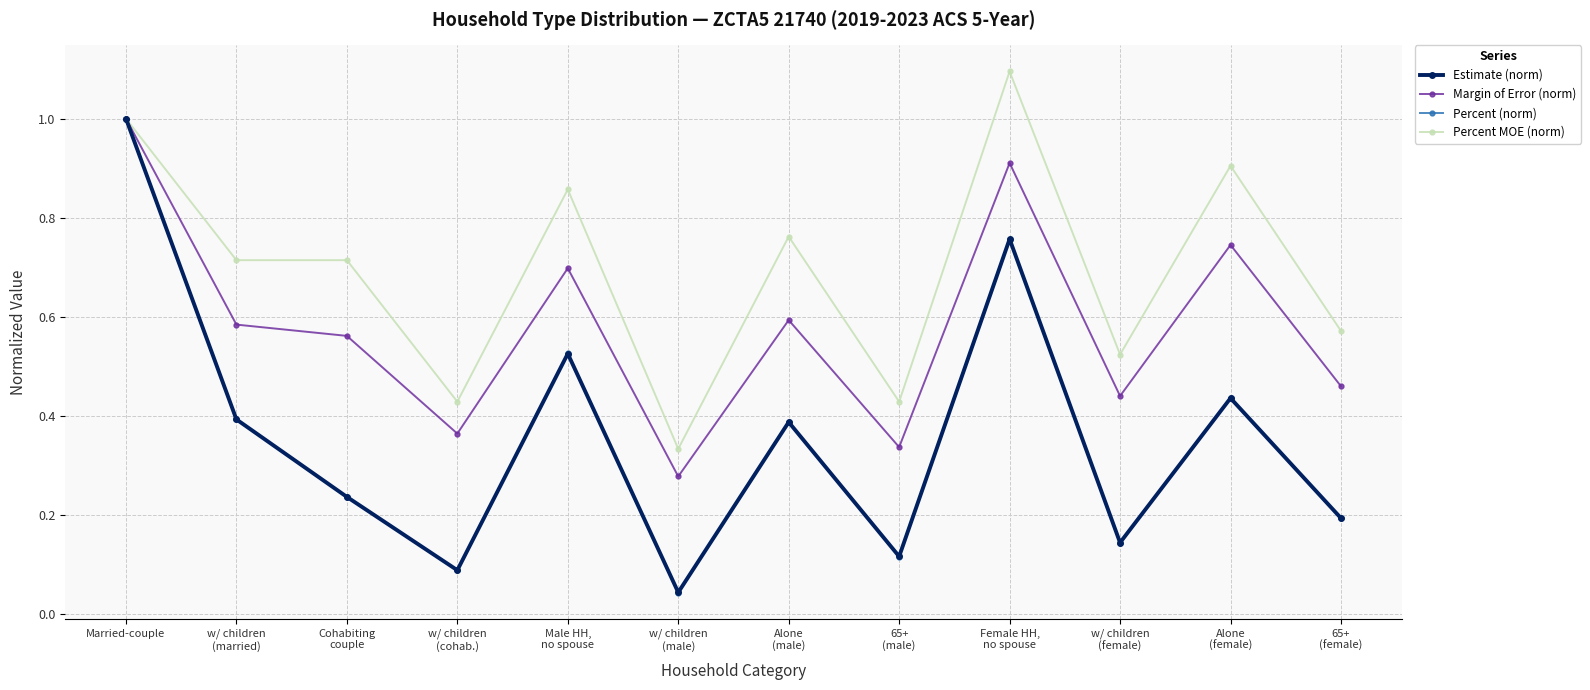

What position from the right is Married-couple?

12